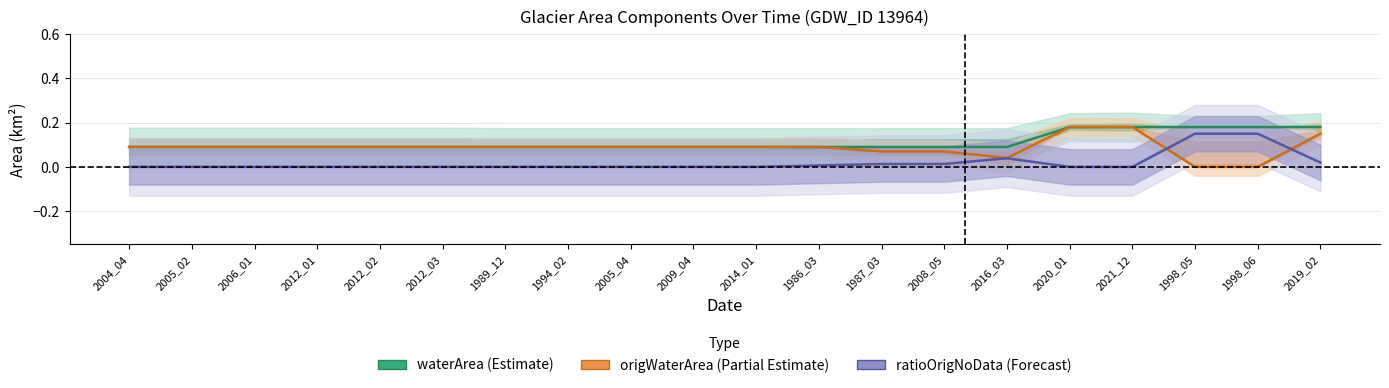

What position from the right is 1986_03?

9